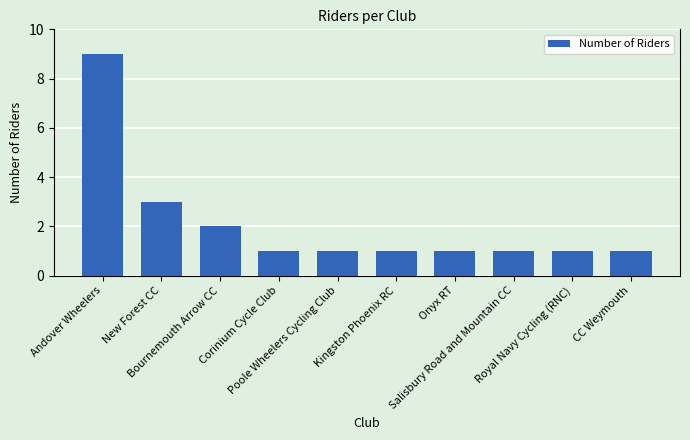

What is the difference between the maximum and minimum values?

8